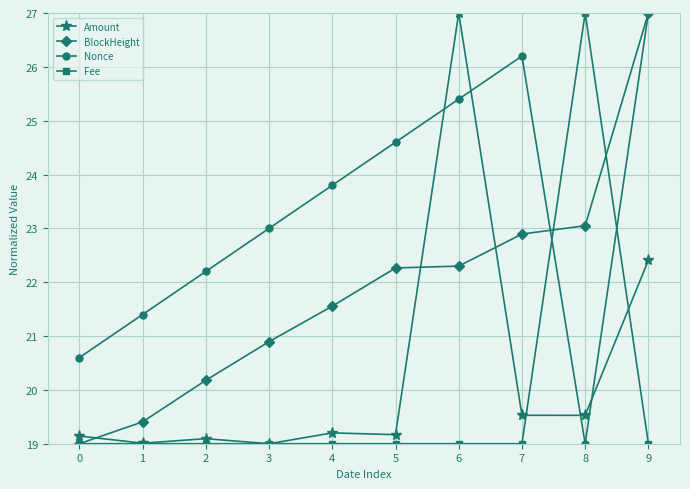

Is it true that BlockHeight equals 22.3 at 5?

True